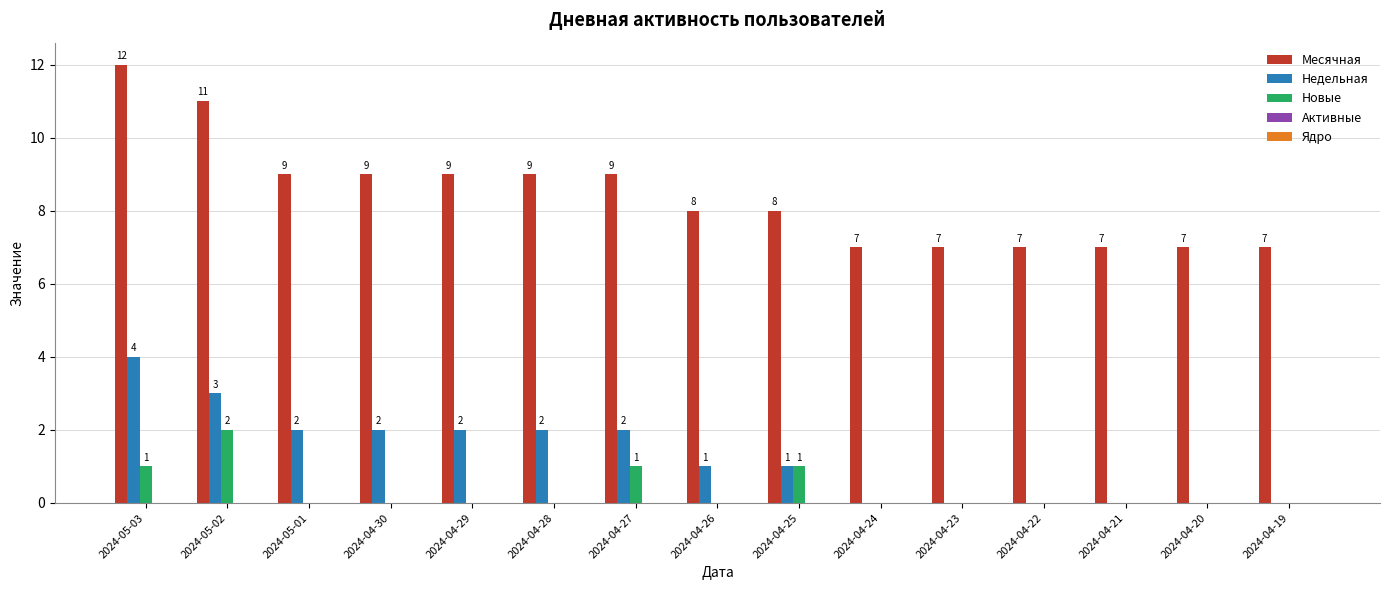

The Новые series shows 0 at 2024-05-03. True or false?

False